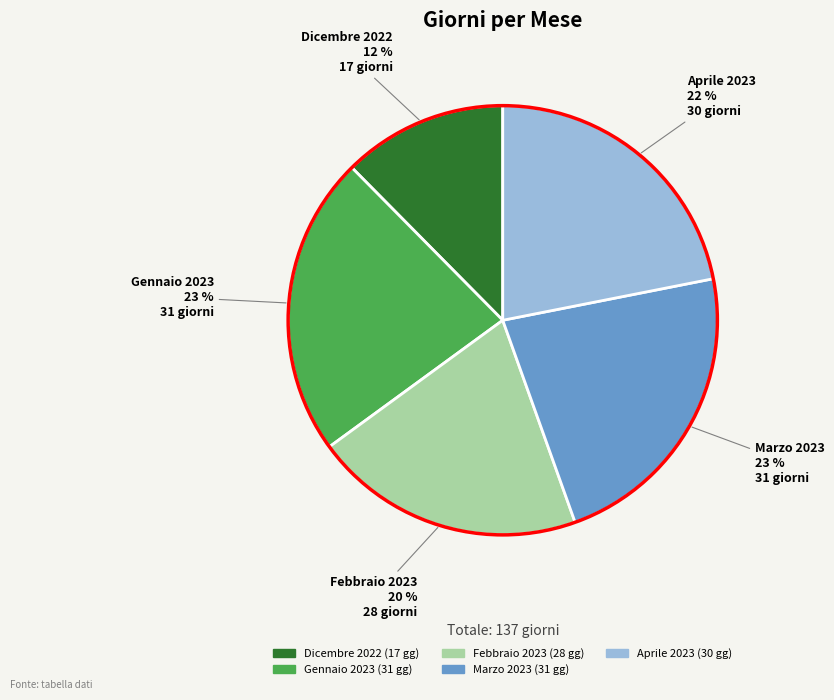

To the nearest percent, what is the average slice percentage?

20%